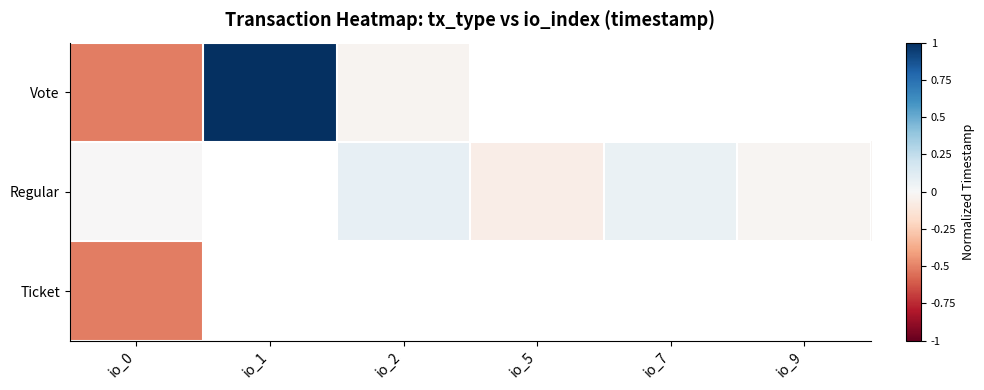

Is the value of Vote at io_1 greater than the value of Ticket at io_1?

No